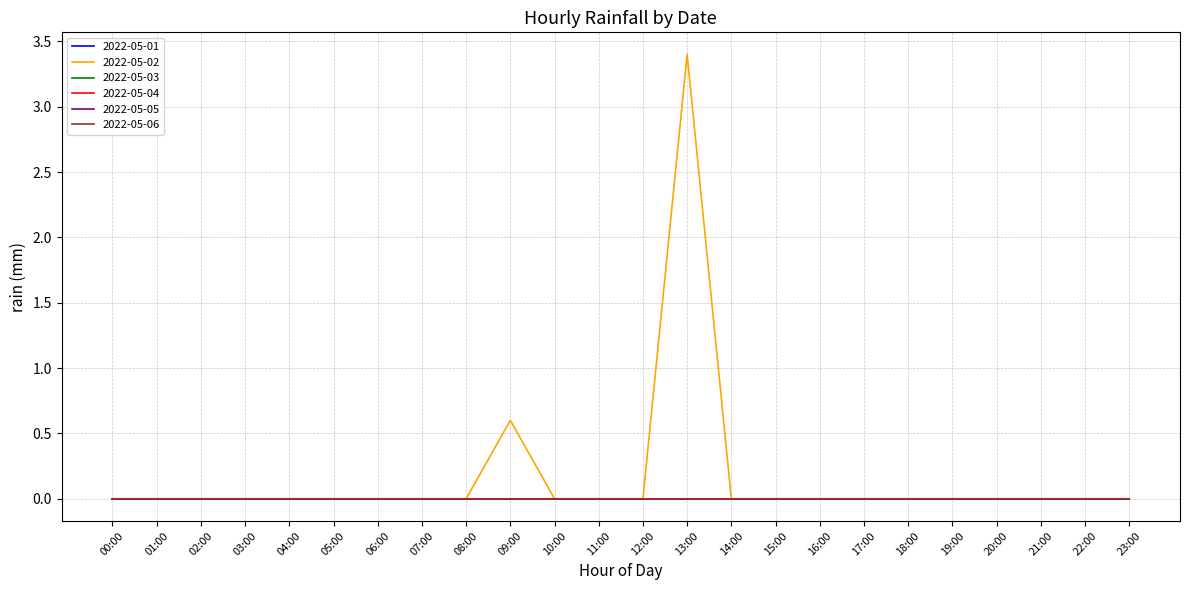

Does the chart display data point markers on the line(s)?

No